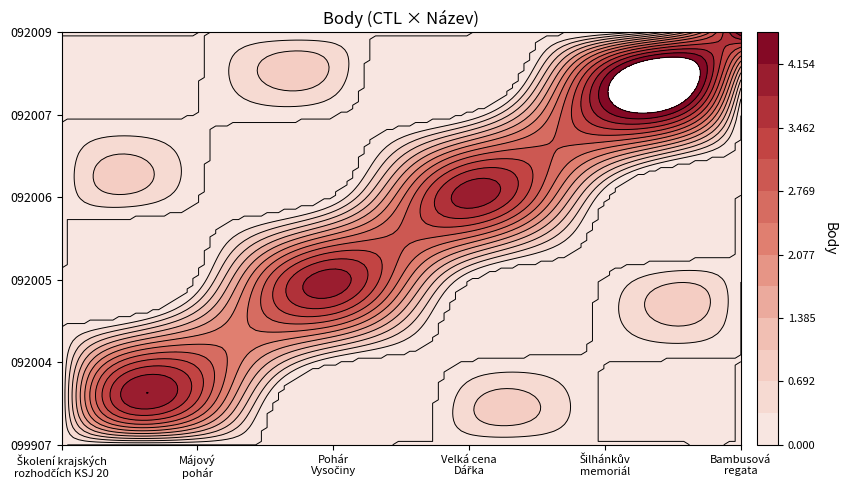

Between Májový pohár and Šilhánkův memoriál, which series saw the biggest shift?

092007